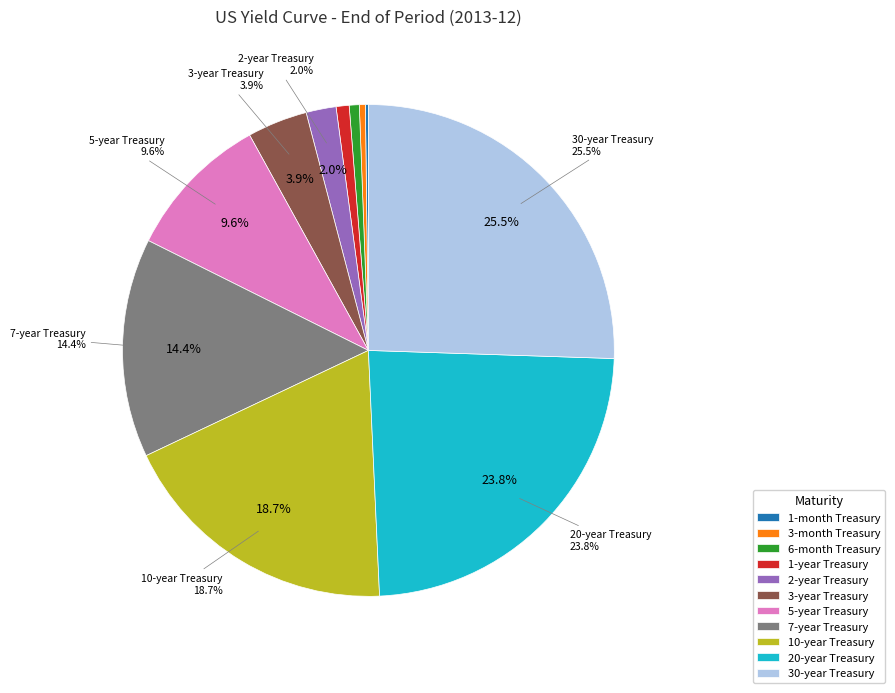

Between 6-month Treasury and 1-month Treasury, which is larger?

6-month Treasury